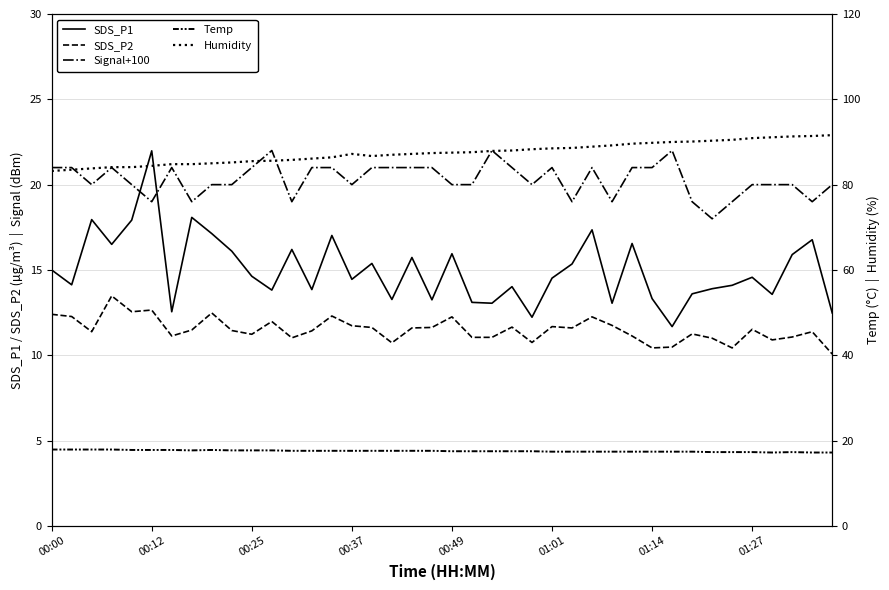

Where is the first local maximum for Humidity?

00:37